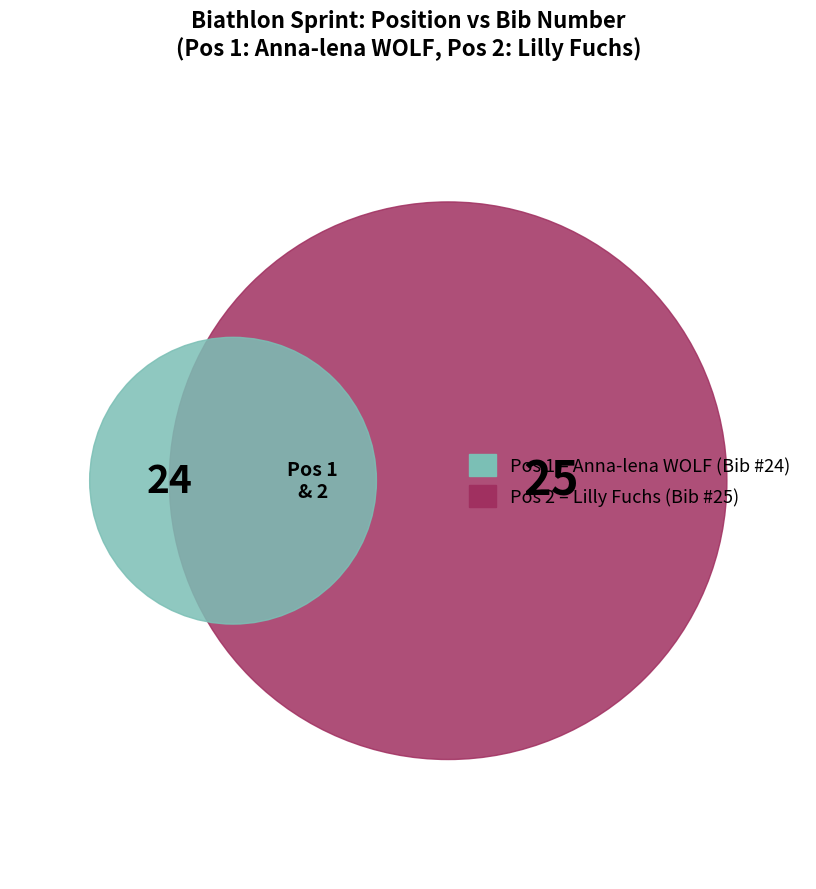

To the nearest percent, what is the average slice percentage?

50%